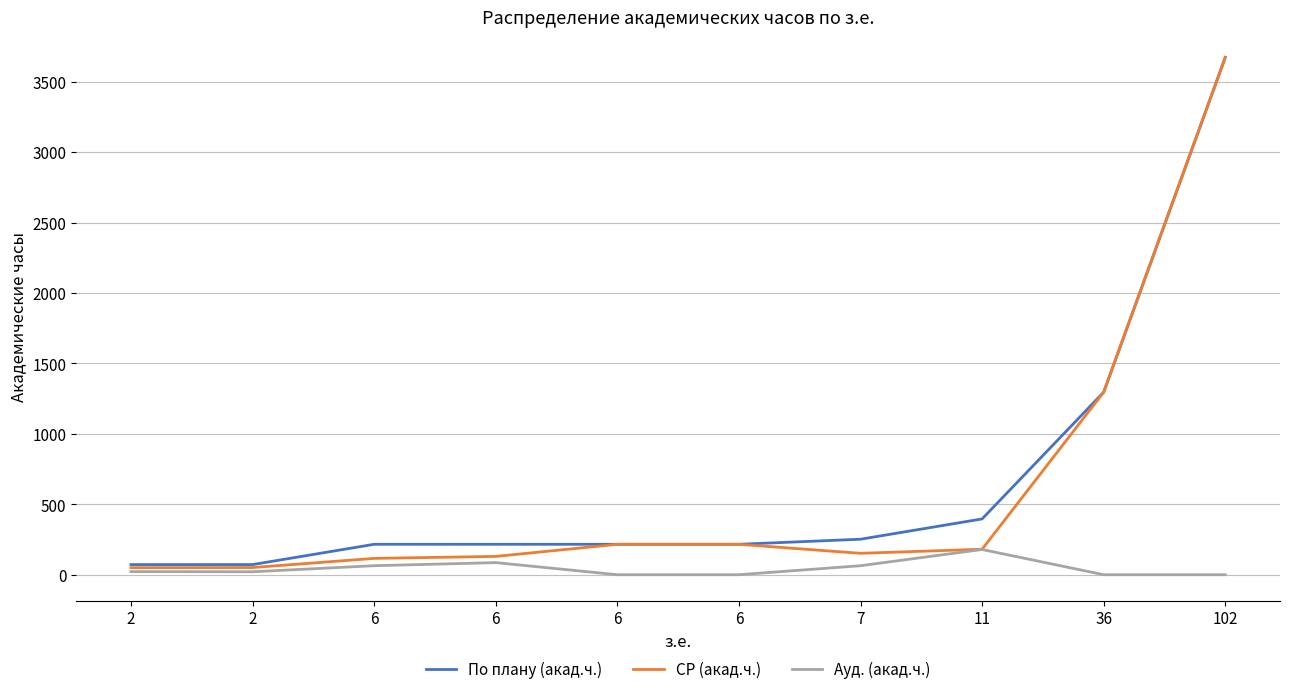

Is this an area chart (filled region under the line)?

No